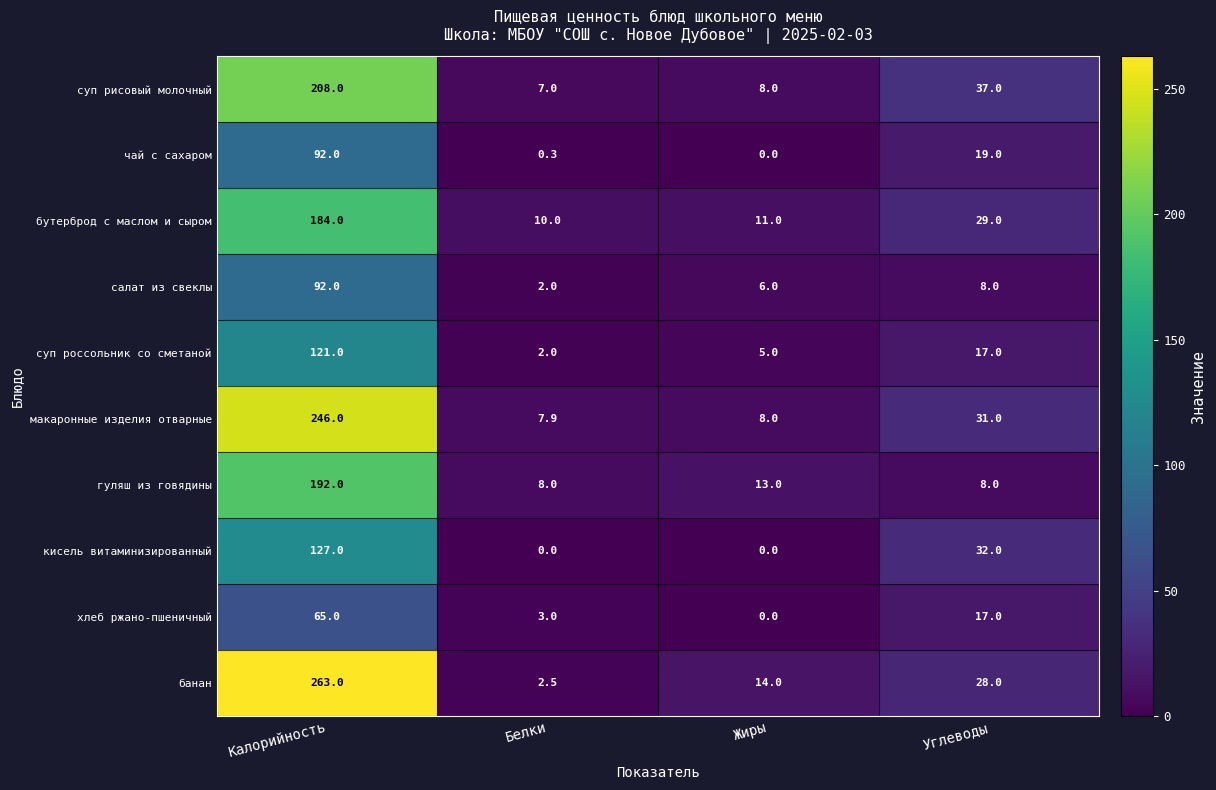

Read the хлеб ржано-пшеничный value at Углеводы.

17.0